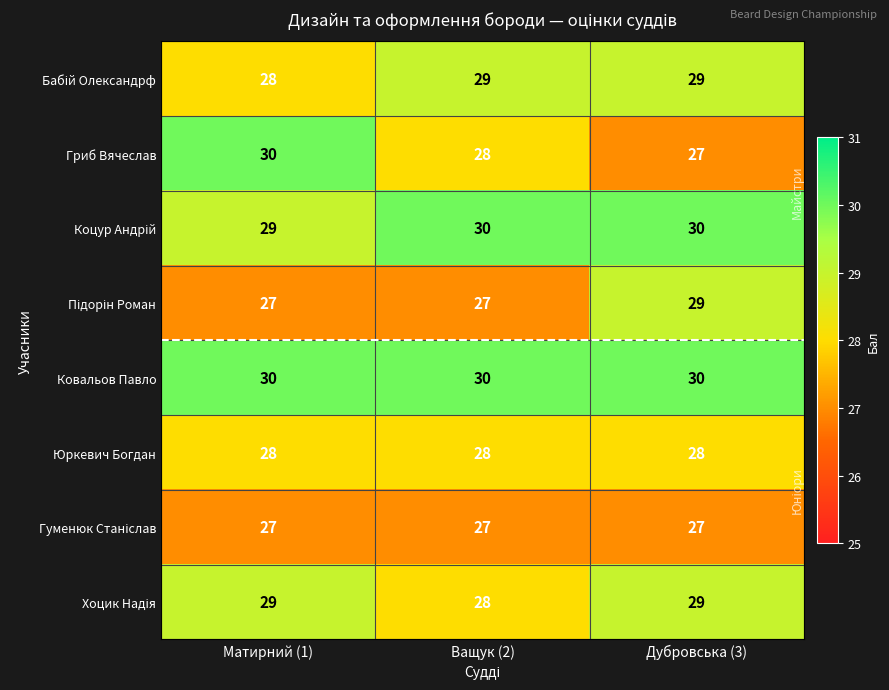

Count the number of data series in this chart.

8